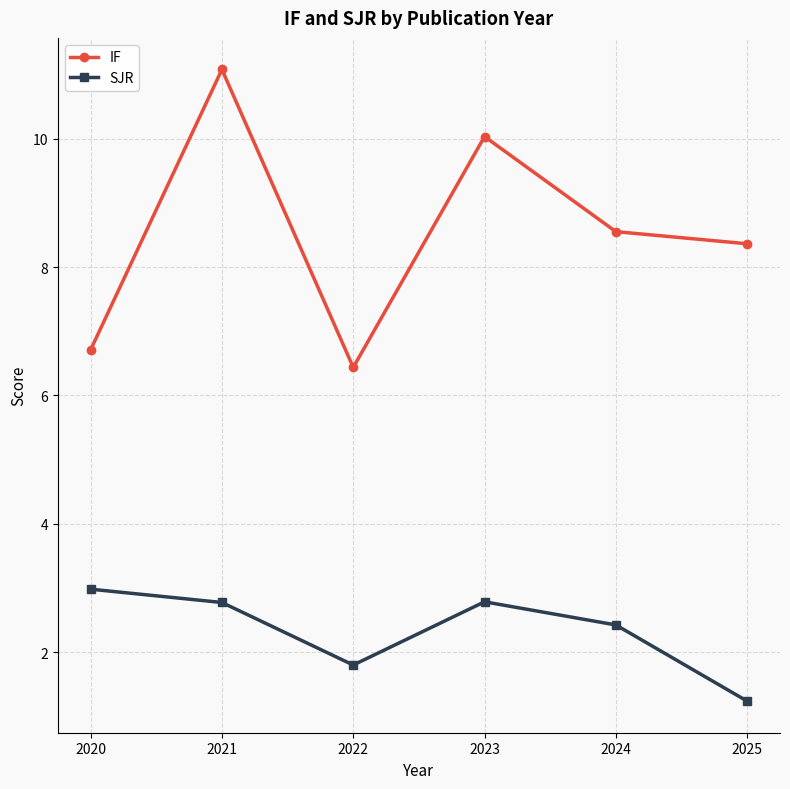

True or false: IF has a value of 6.4 at 2022.

True